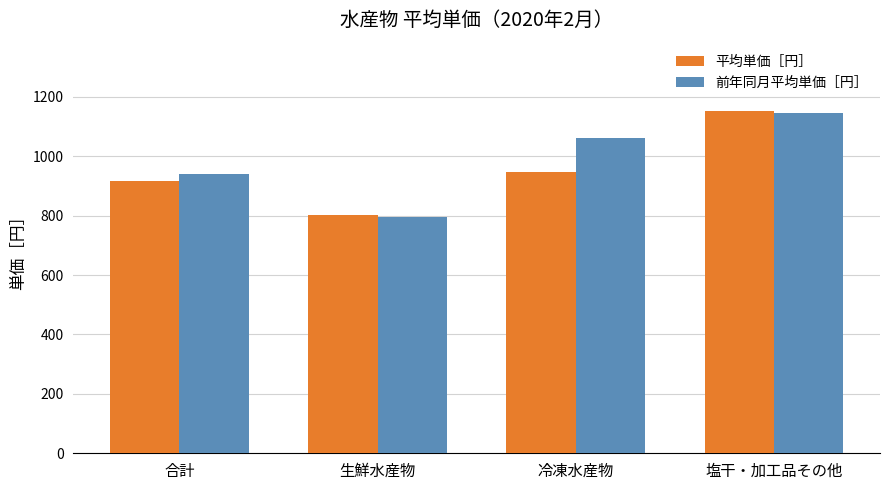

Is the value of 前年同月平均単価［円］ at 塩干・加工品その他 greater than the value of 平均単価［円］ at 生鮮水産物?

Yes